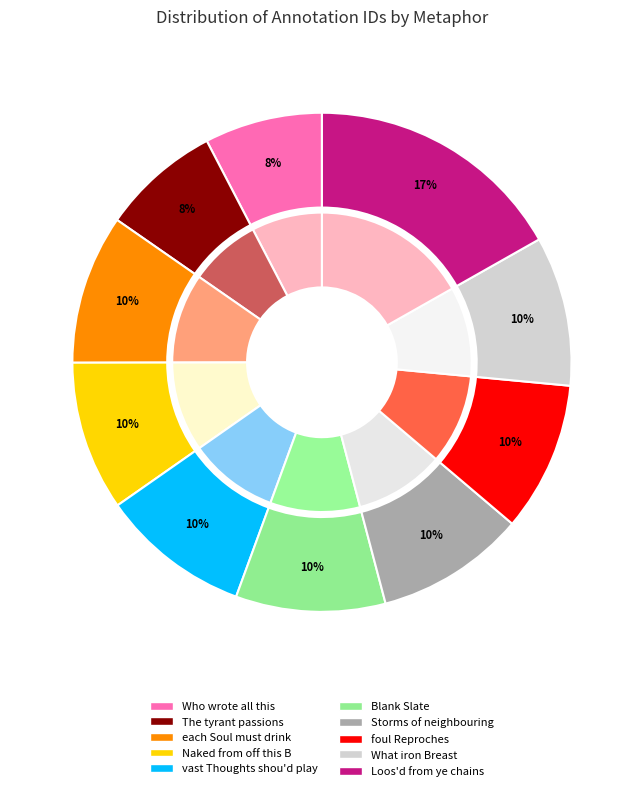

What percentage is the each Soul must drink slice, to the nearest percent?

10%